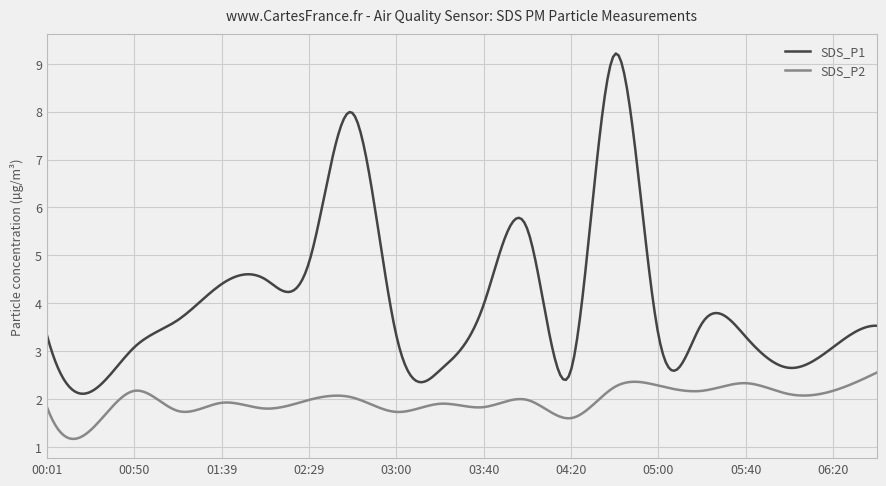

Which series has the widest spread of values?

SDS_P1